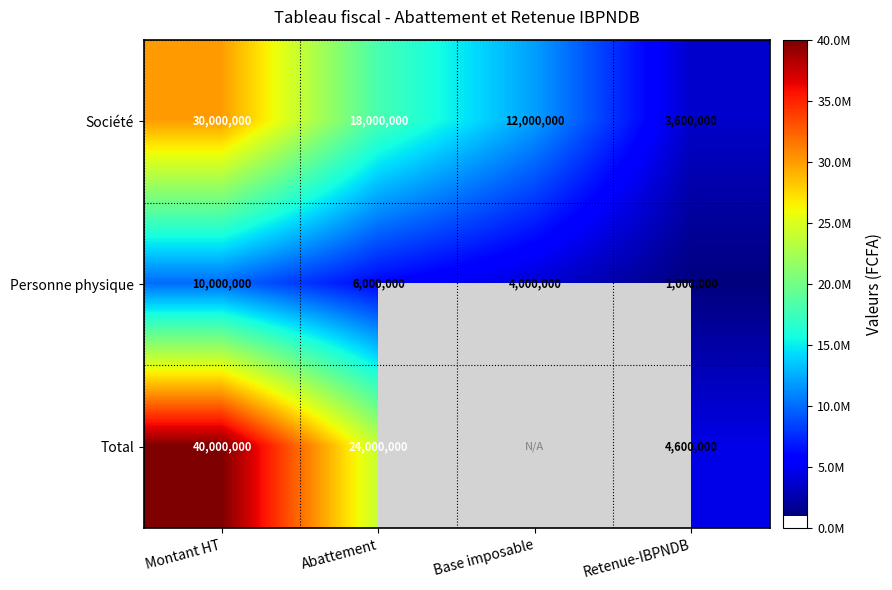

The value of Total at Montant HT is 64106368.9. True or false?

False